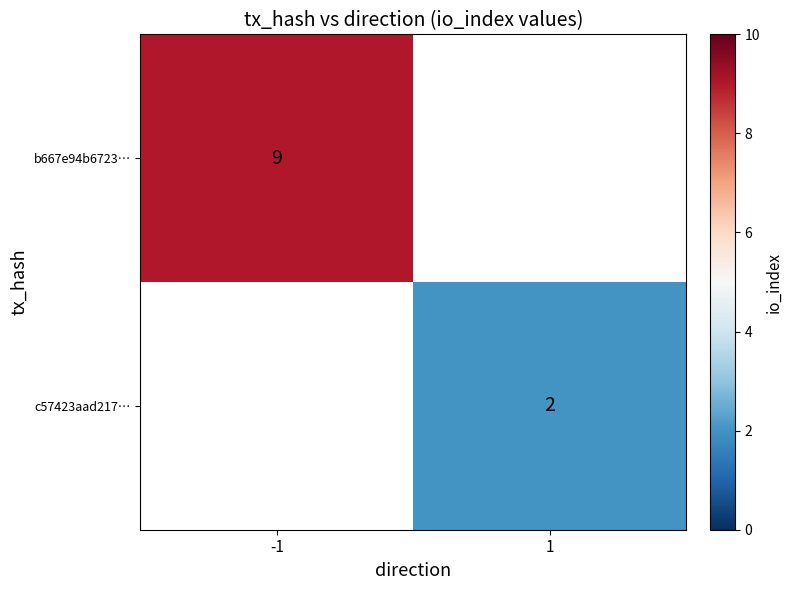

The value of c57423aad217… at 1 is 2. True or false?

True